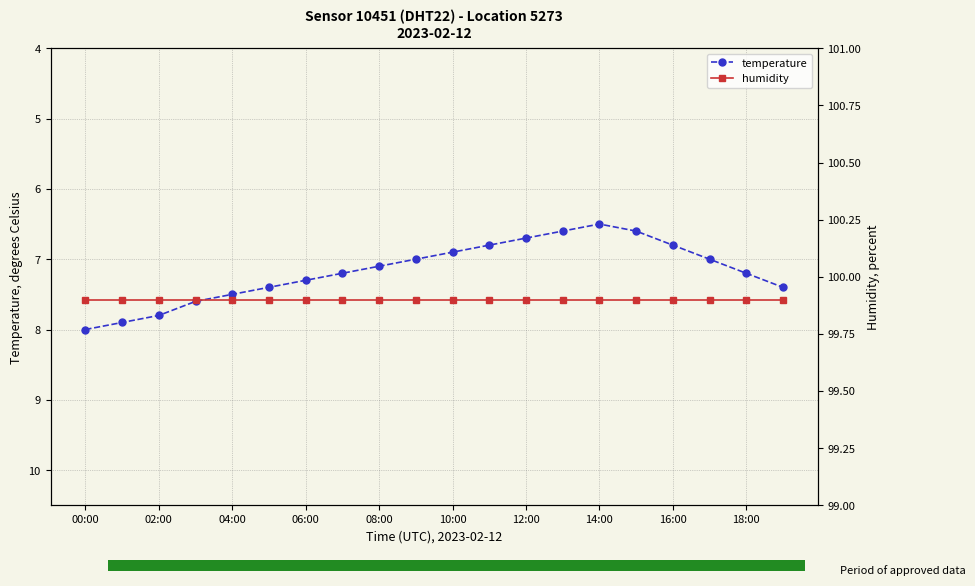

The temperature series shows 9.1 at 12:00. True or false?

False